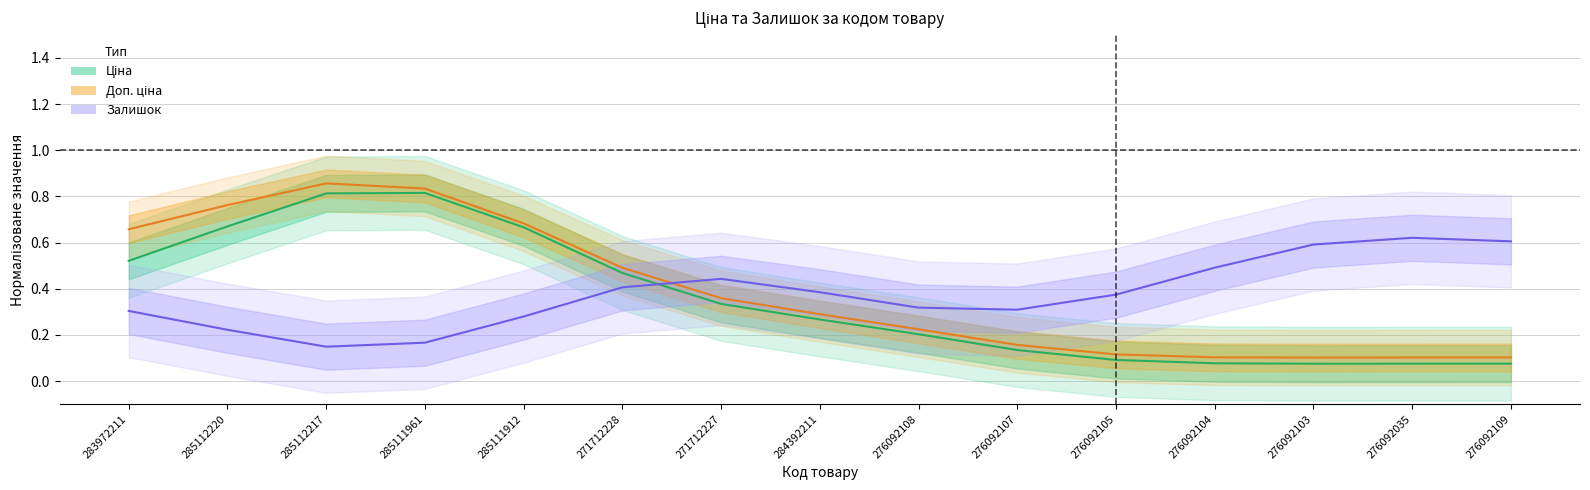

Between 276092107 and 276092104, which series saw the biggest shift?

Залишок